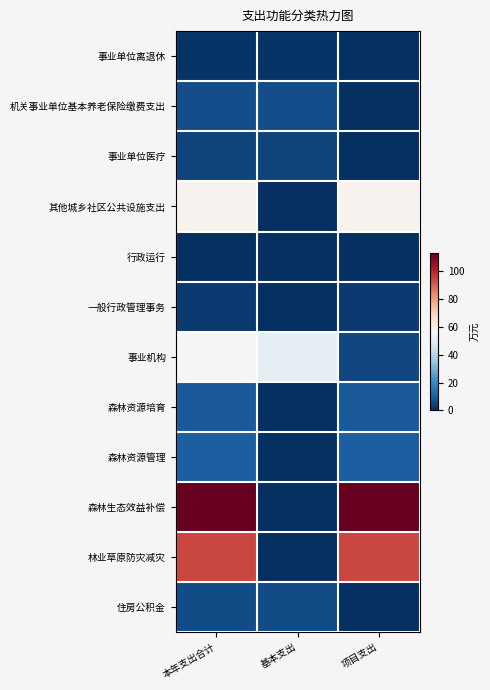

Between 项目支出 and 本年支出合计, which is larger?

本年支出合计